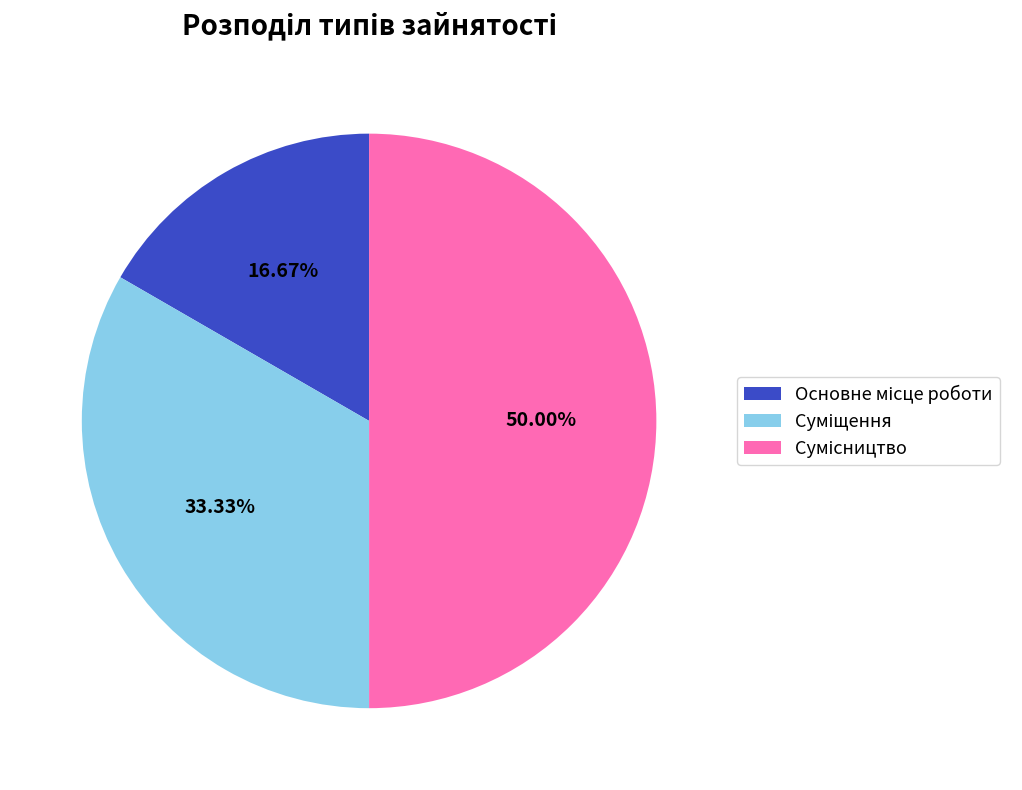

What is the change in value from Основне місце роботи to Сумісництво?

+2